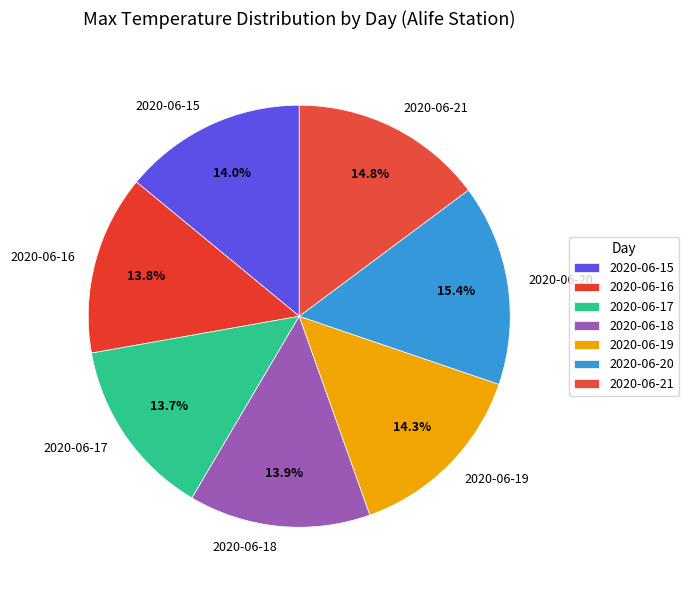

Which slice is the largest?

2020-06-20